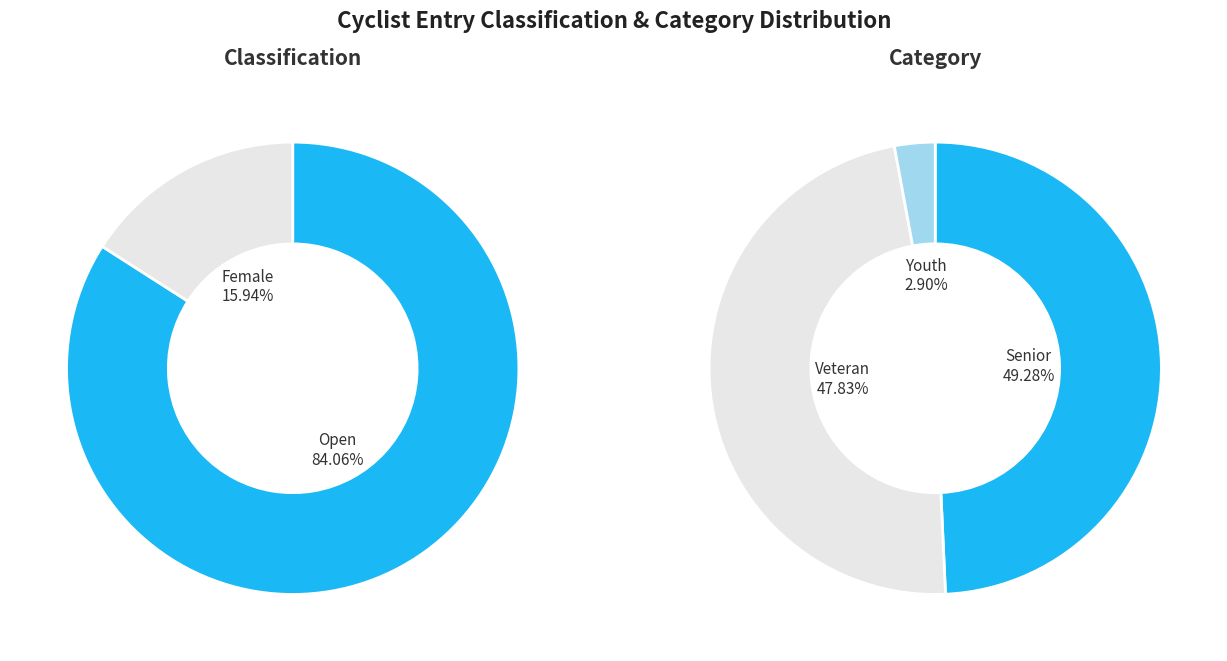

True or false: Veteran accounts for 11% of the total.

False